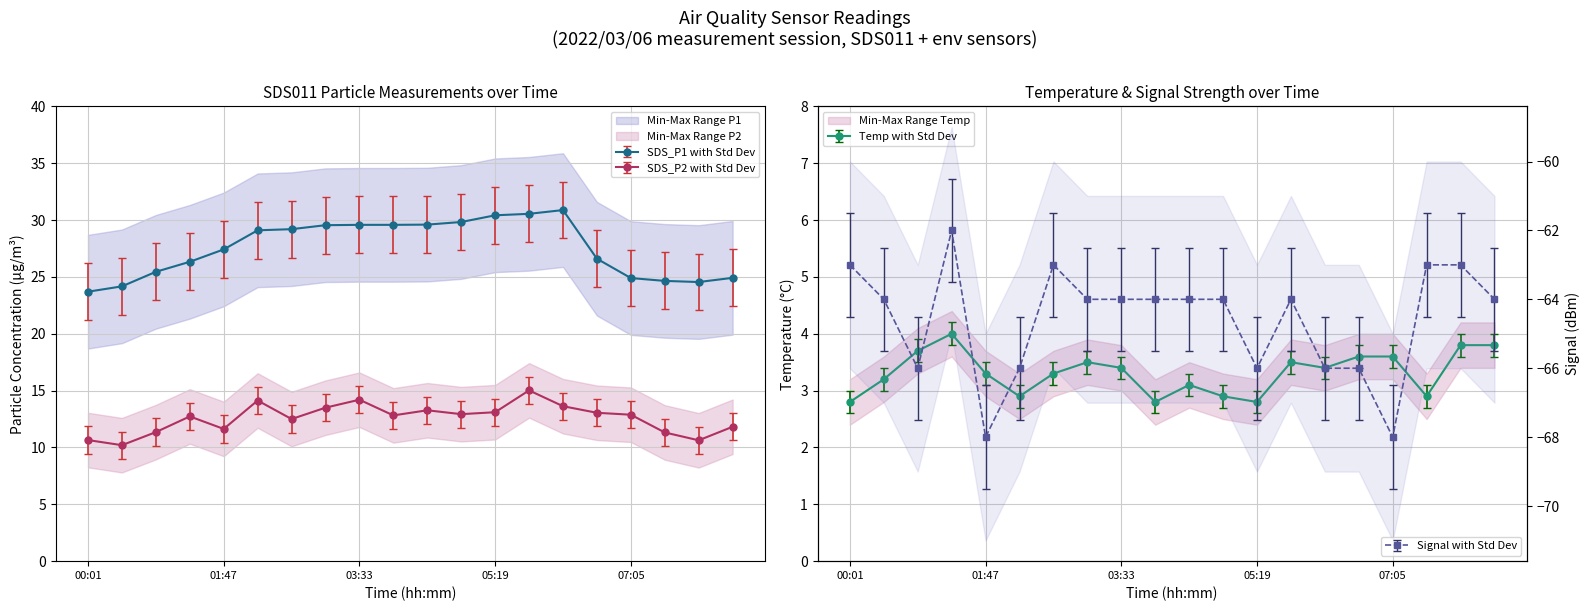

What is the maximum value for Temp?

4.0